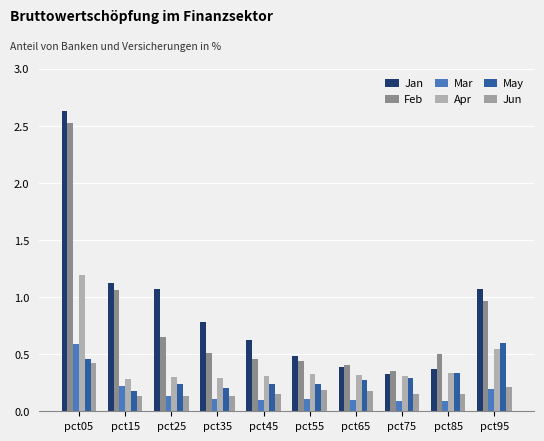

Count the number of categories in the chart.

10